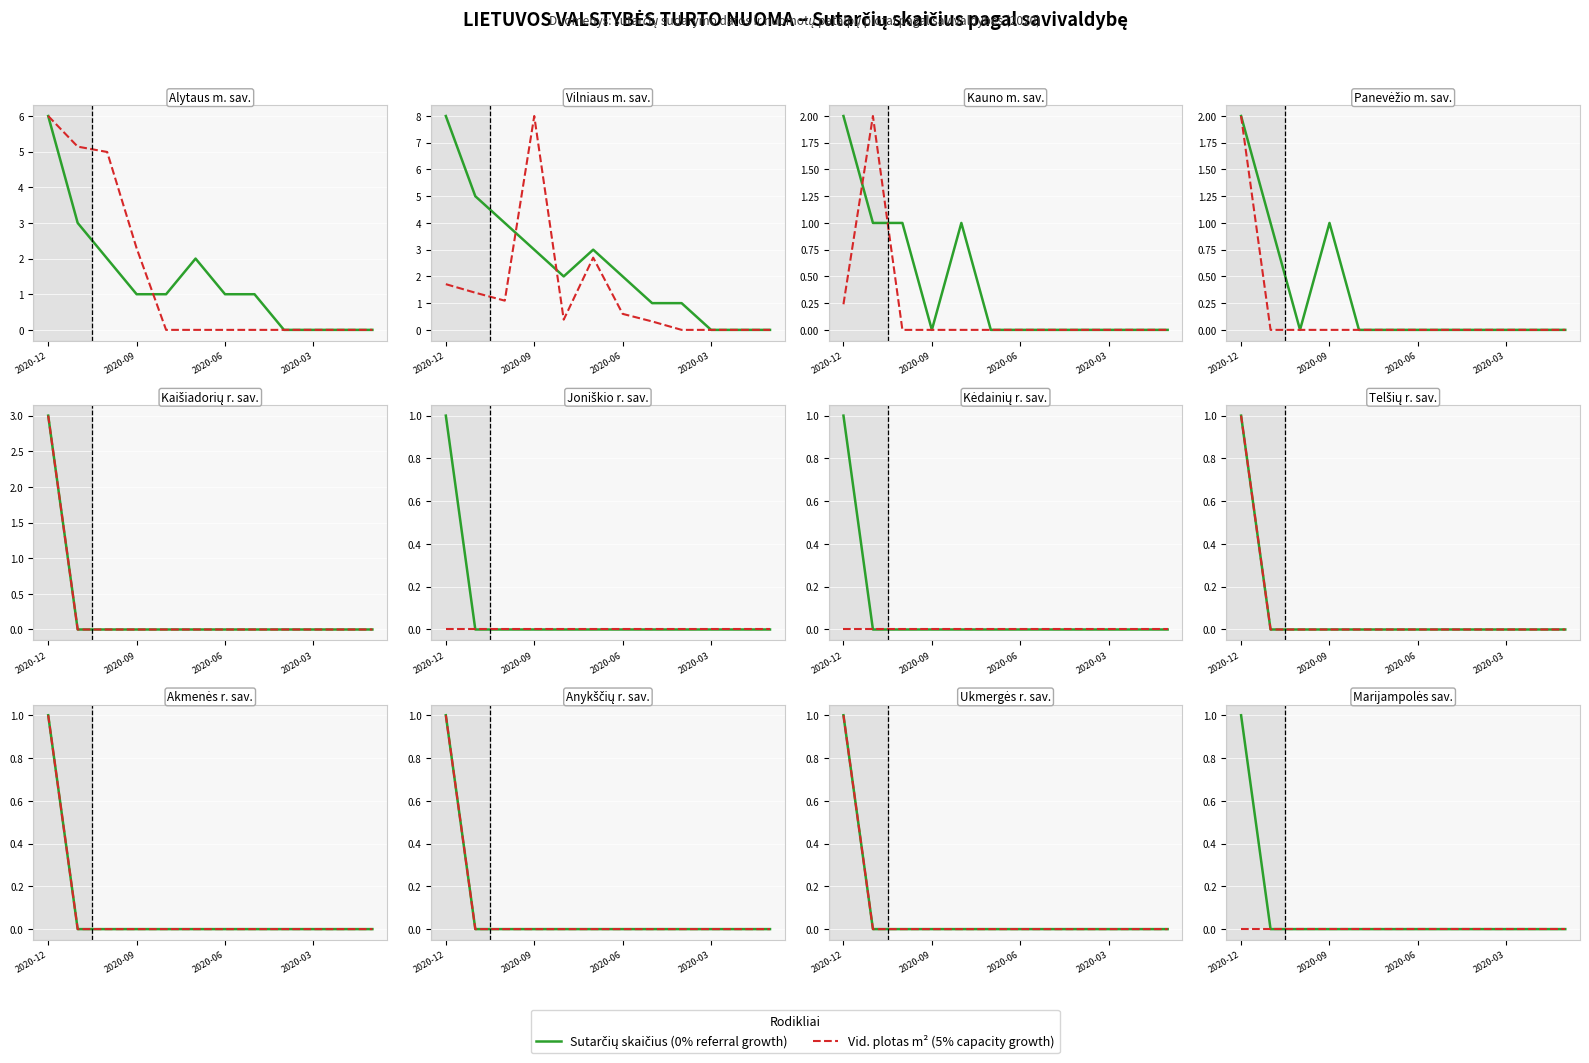

True or false: Pl. m² (skalė) has a value of 0 at 2020-06.

True